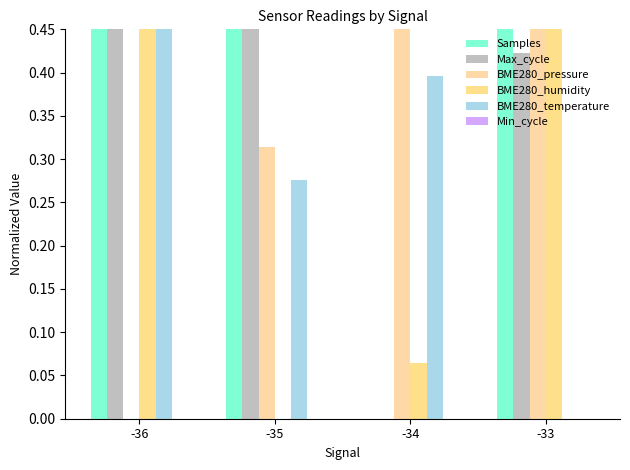

True or false: BME280_humidity has a value of 0.7 at -33.

False